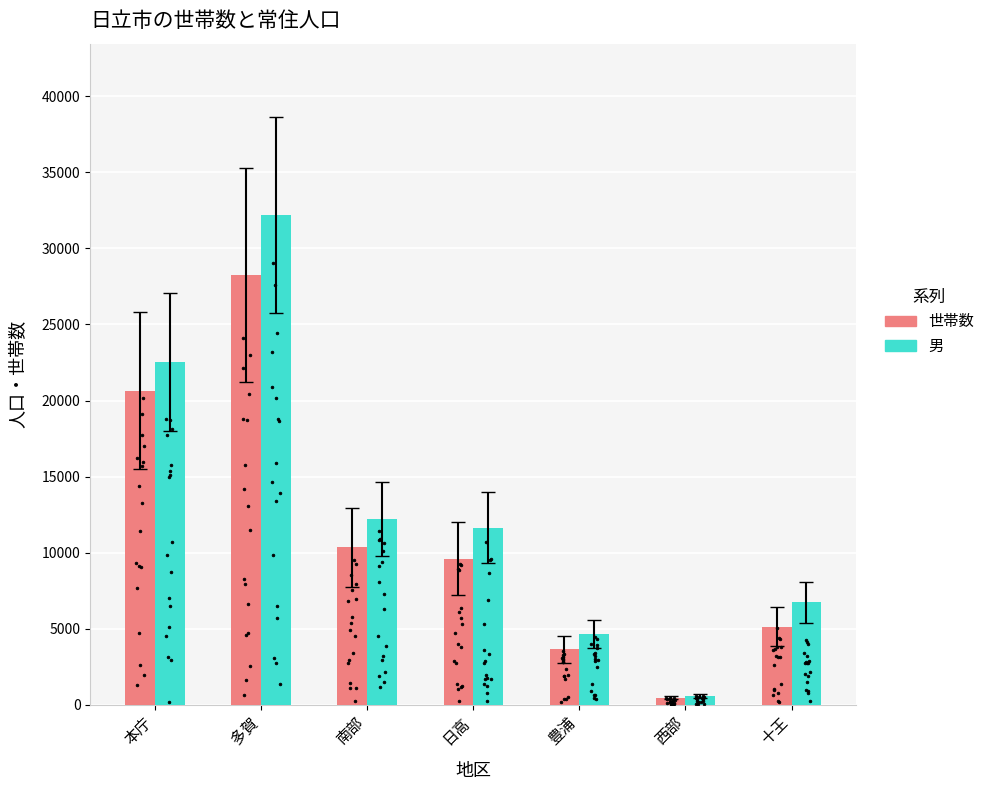

Which series reaches the minimum Y coordinate?

世帯数